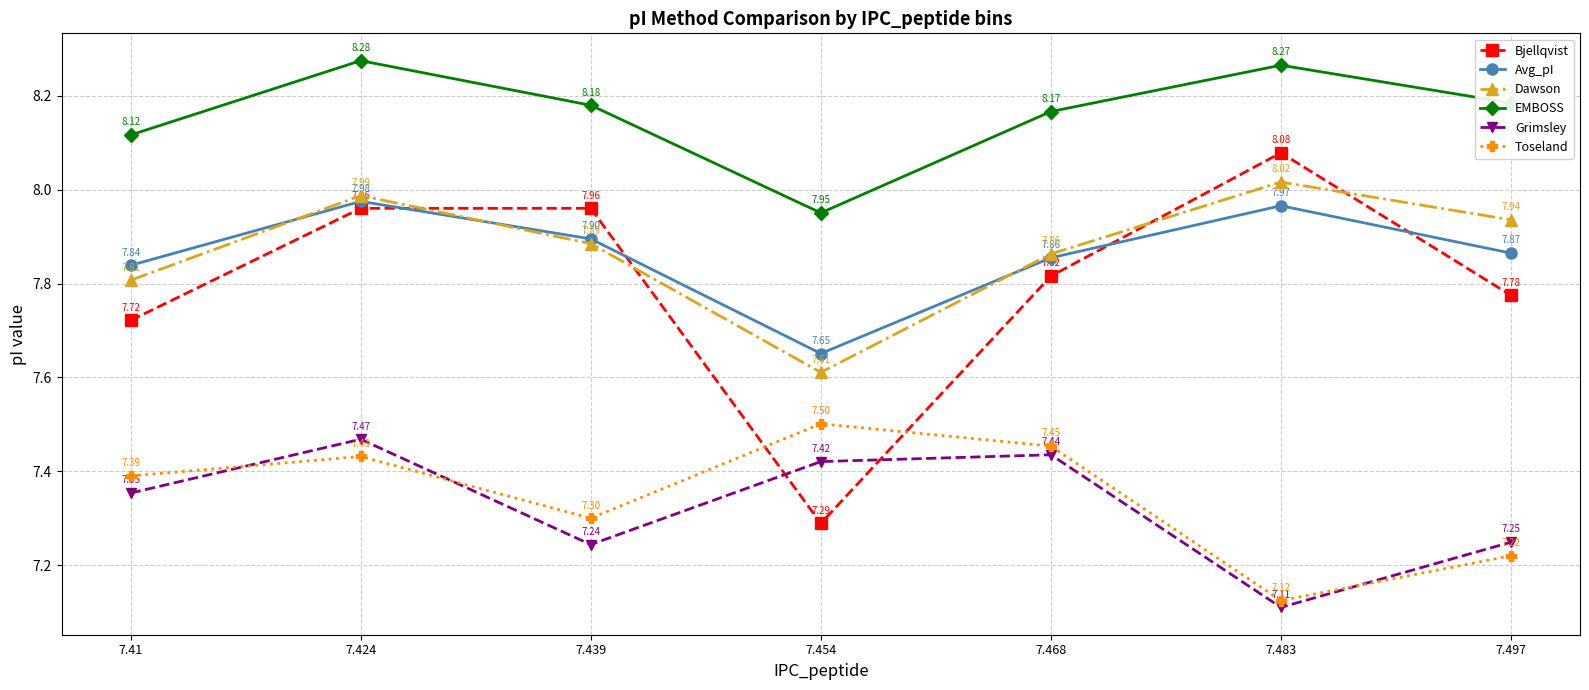

How many times do Bjellqvist and Avg_pI cross each other?

4